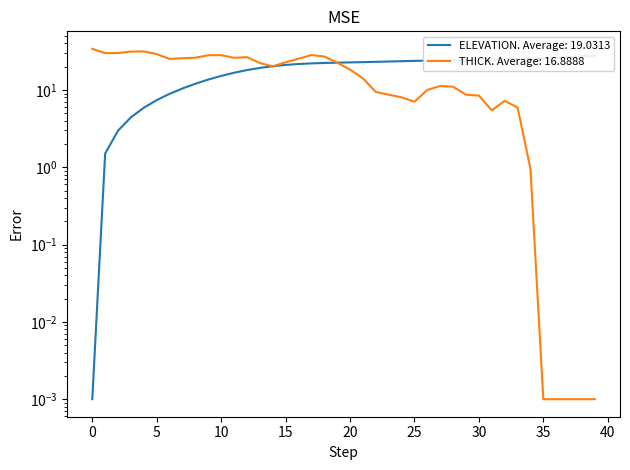

The value of THICK at 23 is 14.0. True or false?

False